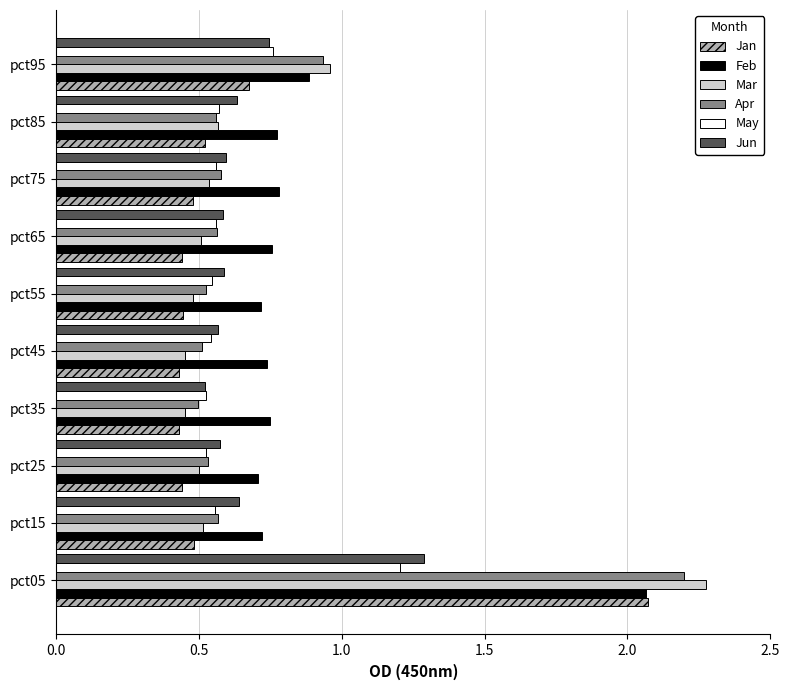

What is the greatest value displayed?

2.3